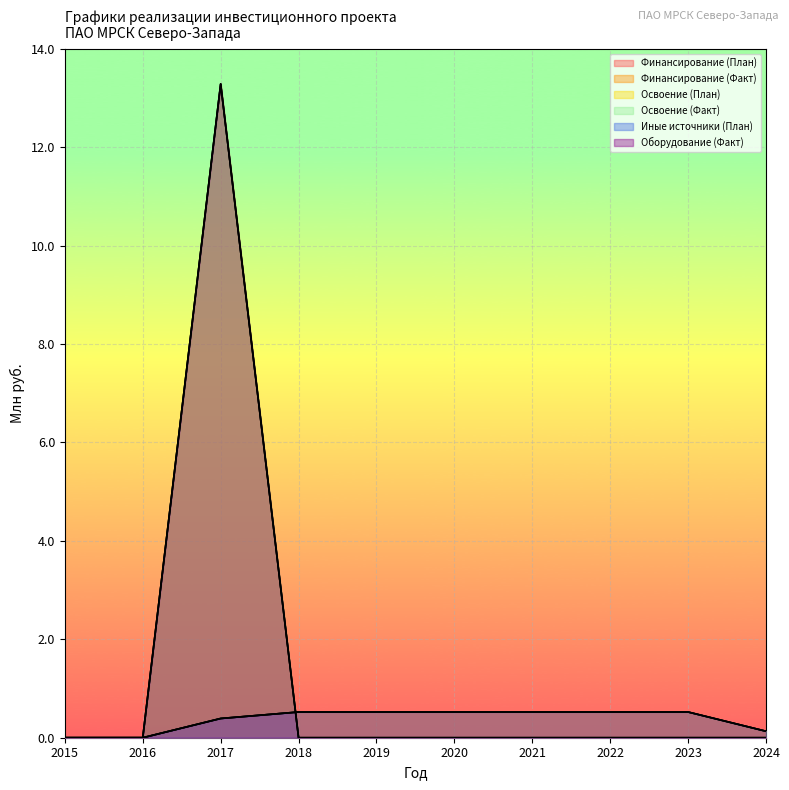

True or false: Освоение (Факт) has a value of 6.3 at 2018.

False